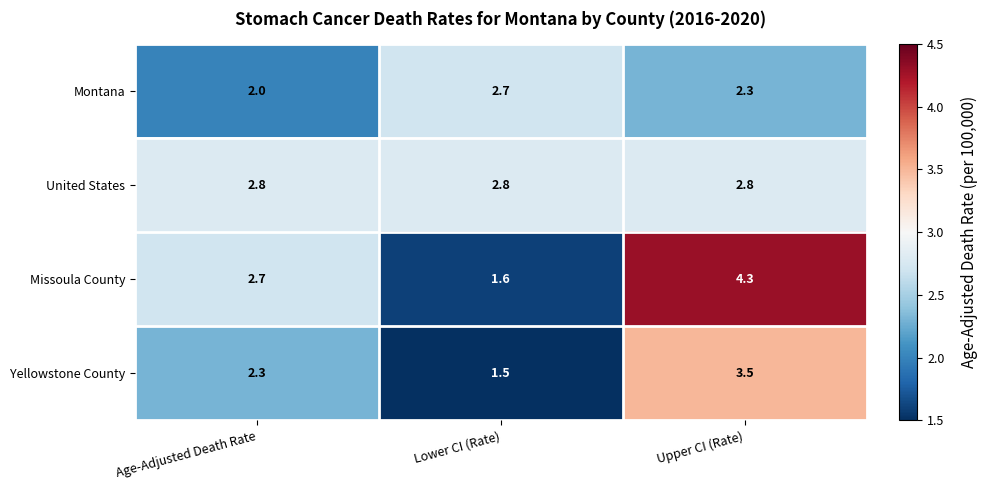

Reading left to right, extract all data points from this chart.

Montana: 2.0	2.7	2.3
United States: 2.8	2.8	2.8
Missoula County: 2.7	1.6	4.3
Yellowstone County: 2.3	1.5	3.5